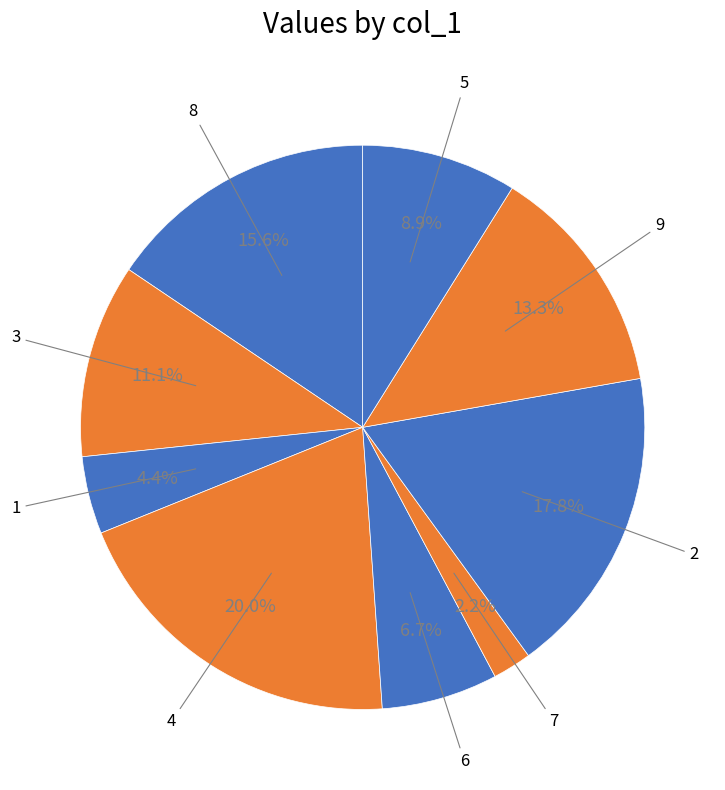

Count the number of slices in the pie.

9